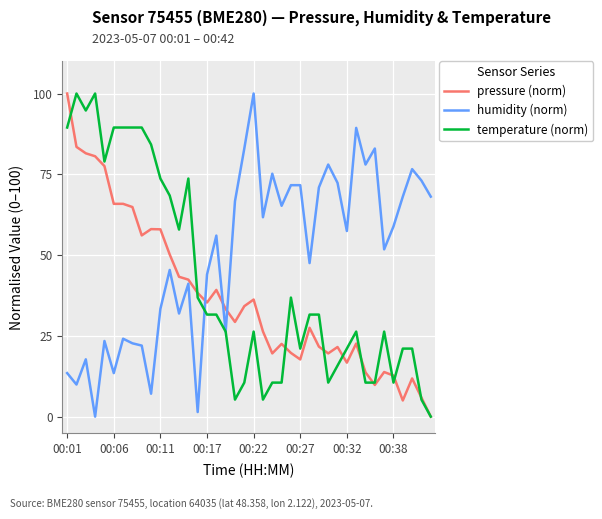

True or false: humidity (norm) and pressure (norm) intersect in this chart.

True